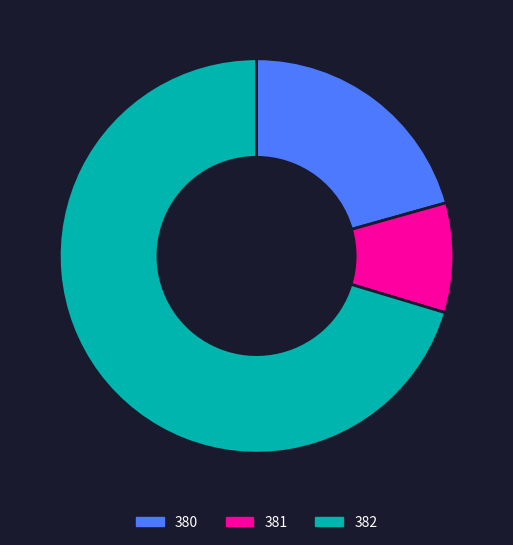

What is the smallest slice in the pie chart?

381